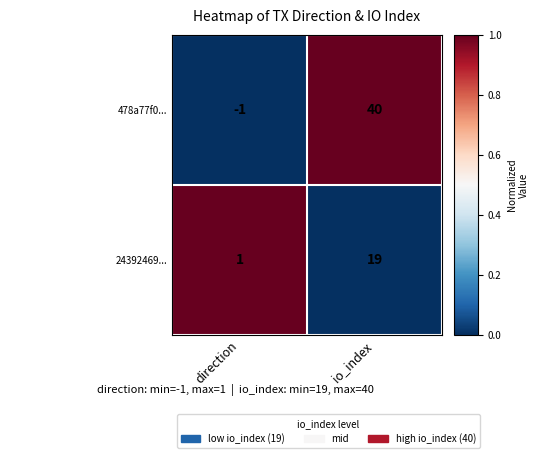

Is it true that 478a77f0... equals -1 at direction?

True